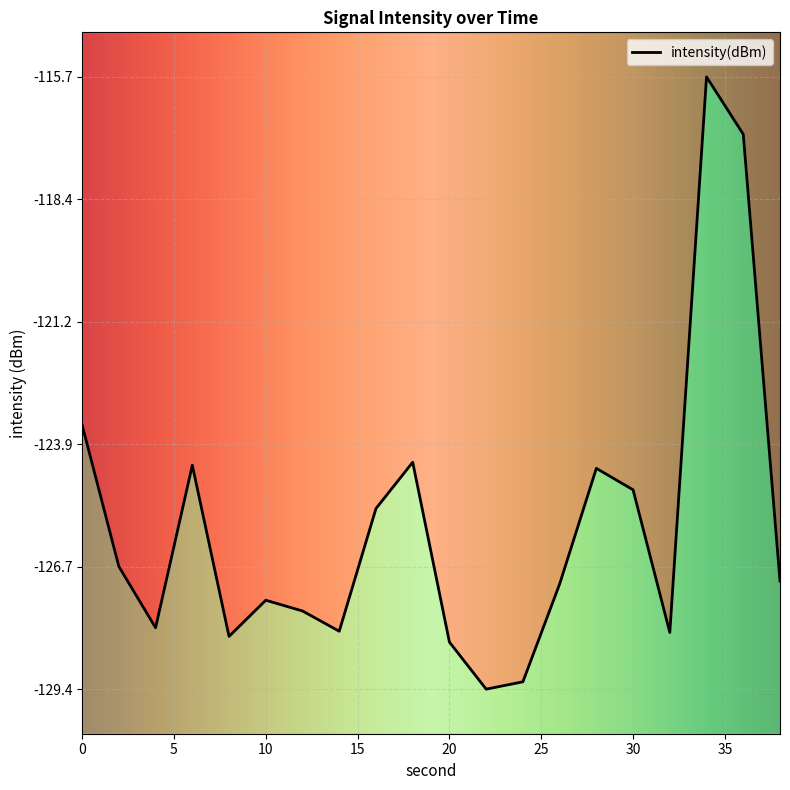

The value at 10 is -183.3. True or false?

False